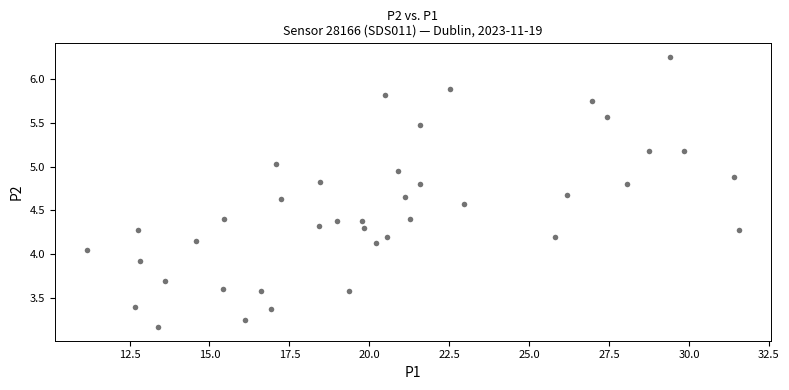

What is the range of X values (max minus min)?

20.4